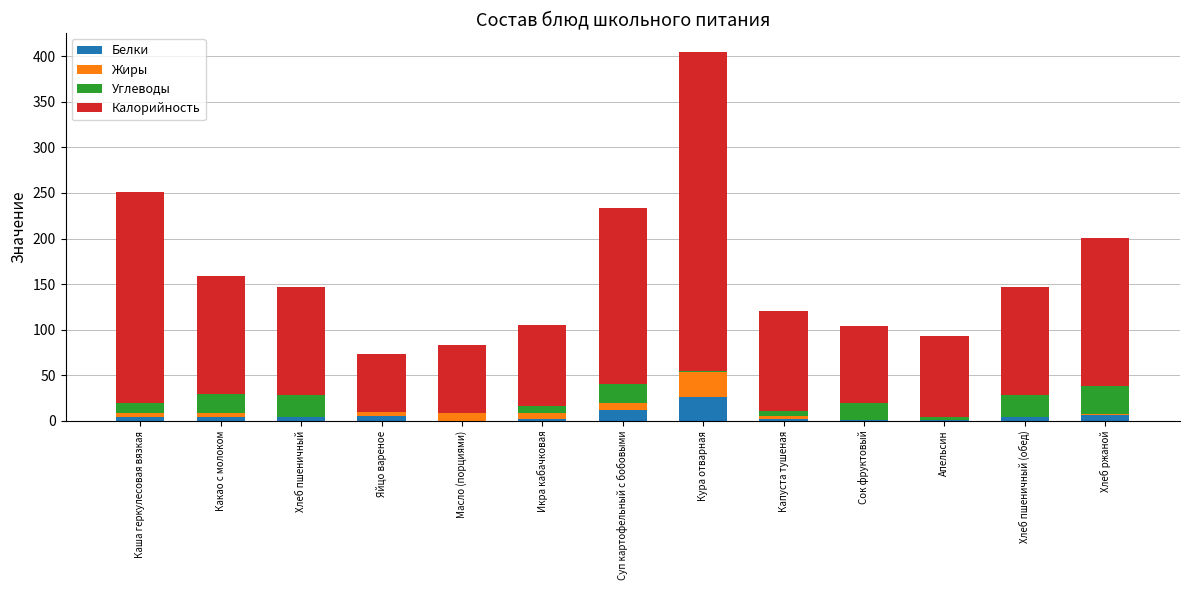

At which label does Белки reach its peak?

Кура отварная